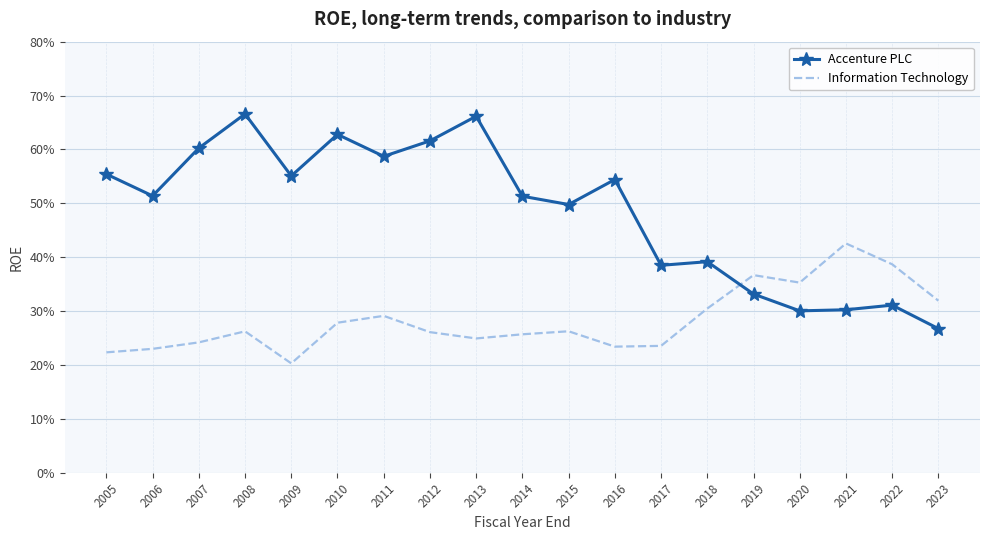

Reading left to right, list all the values displayed in this chart.

Accenture PLC: 0.6	0.5	0.6	0.7	0.6	0.6	0.6	0.6	0.7	0.5	0.5	0.5	0.4	0.4	0.3	0.3	0.3	0.3	0.3
Information Technology: 0.2	0.2	0.2	0.3	0.2	0.3	0.3	0.3	0.2	0.3	0.3	0.2	0.2	0.3	0.4	0.4	0.4	0.4	0.3